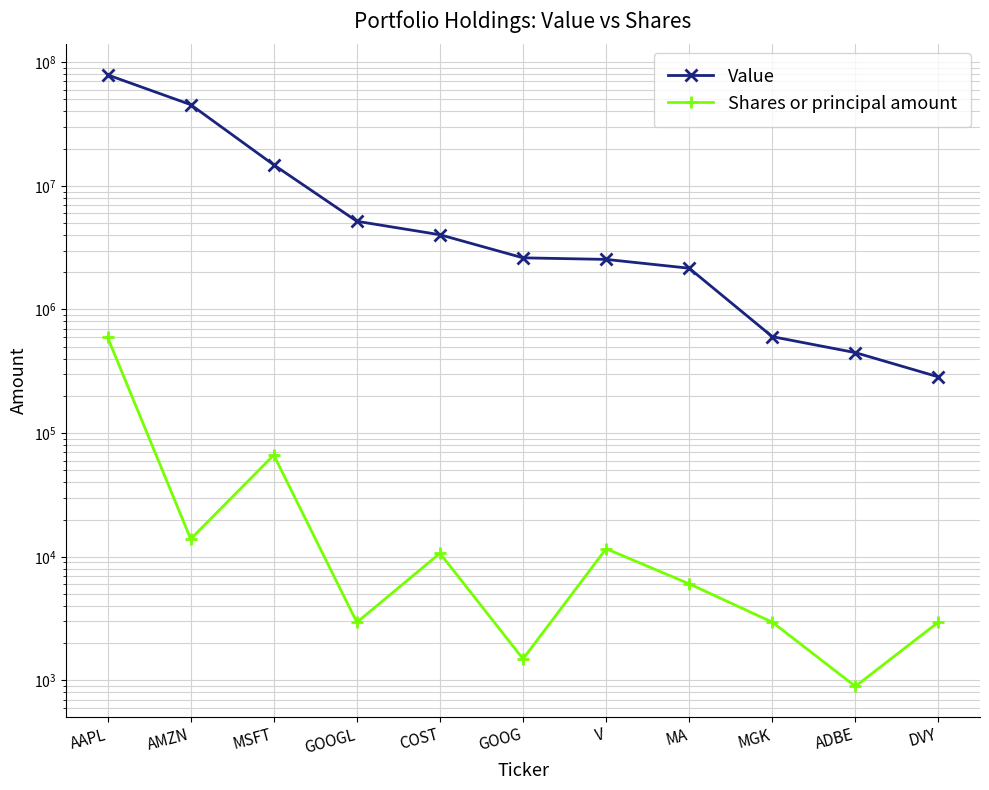

What is the sum of all Value values?

156970000